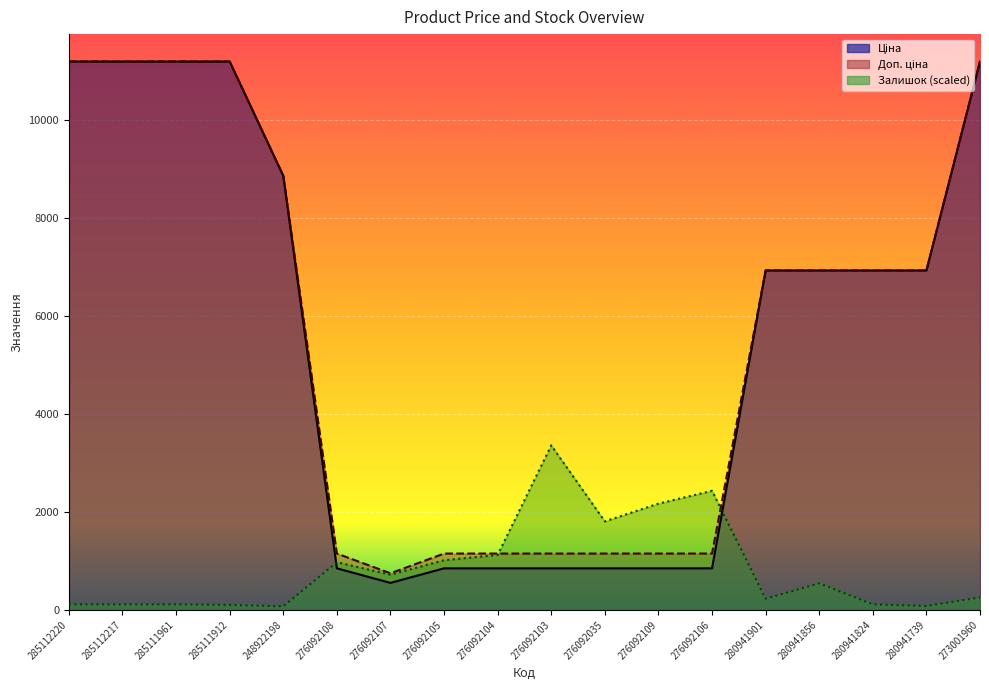

Which label corresponds to the smallest value in the chart?

248922198